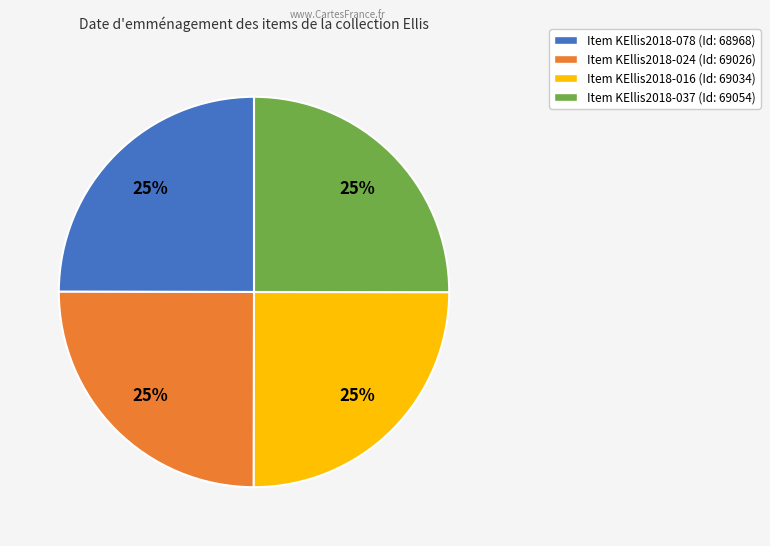

Is there any slice that represents more than half of the pie?

No